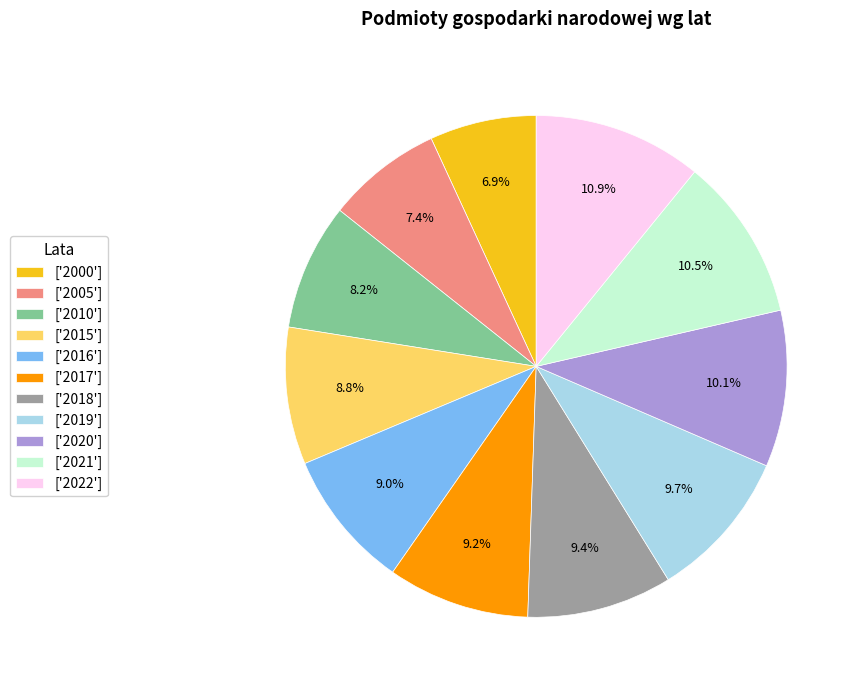

Which has a higher value, ['2005'] or ['2010']?

['2010']